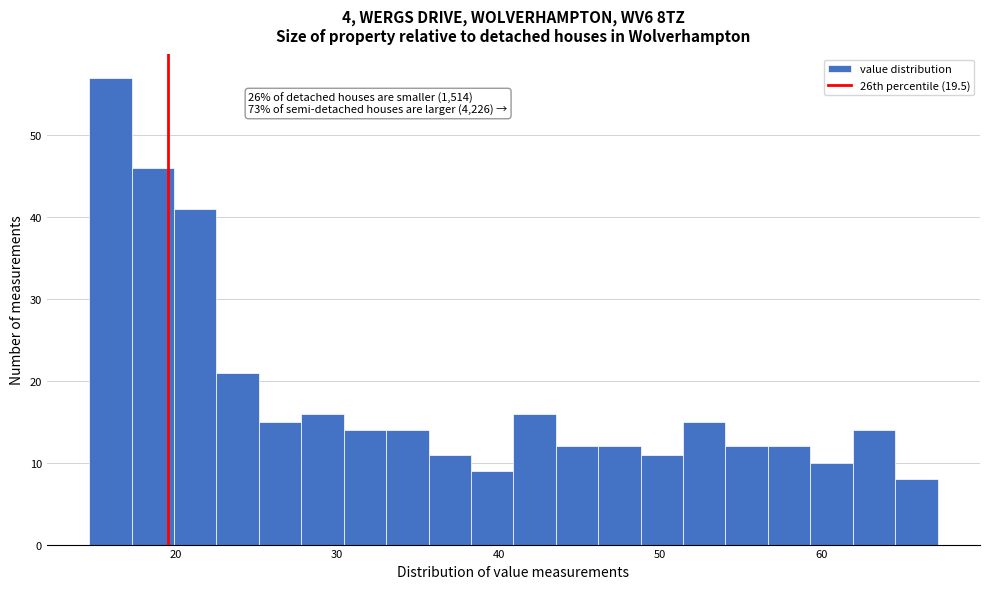

Read against the x-axis, roughly where is the centre of the tallest bar?

16